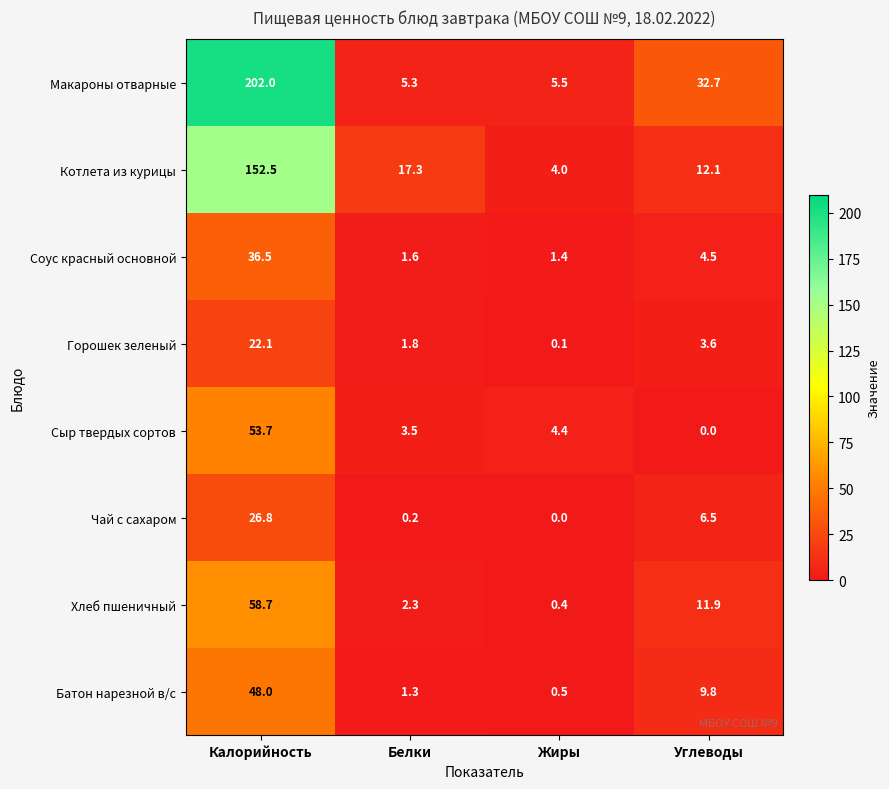

True or false: Сыр твердых сортов has a value of 3.5 at Белки.

True